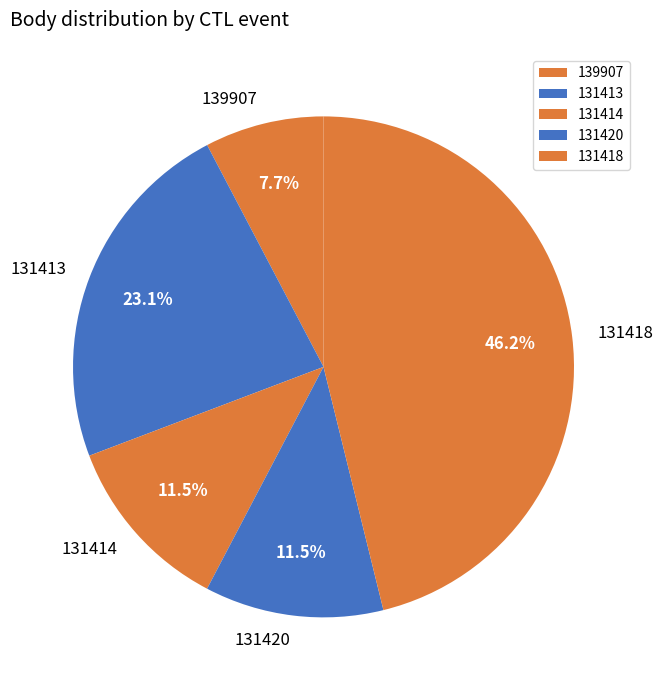

Approximately how many times larger is the value at 139907 compared to 131413?

0.3